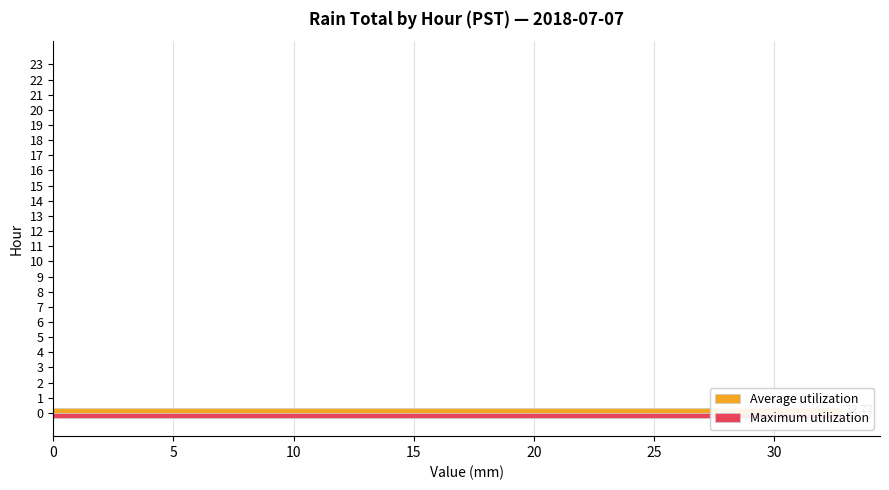

How many bars are there in total?

48